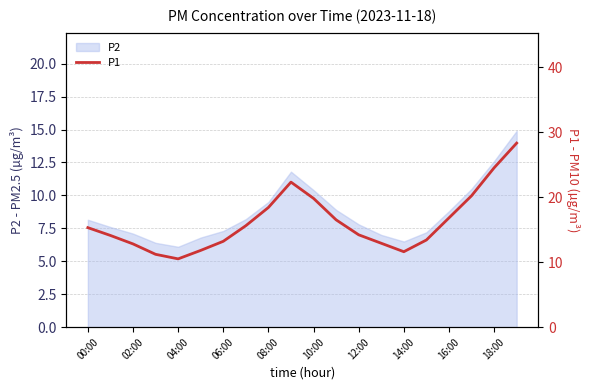

Does the chart display data point markers on the line(s)?

No